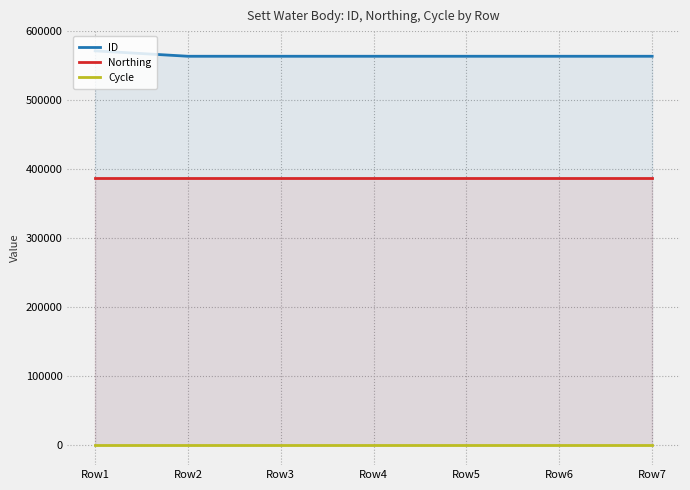

True or false: ID has more than 1 points higher than both neighbors.

False